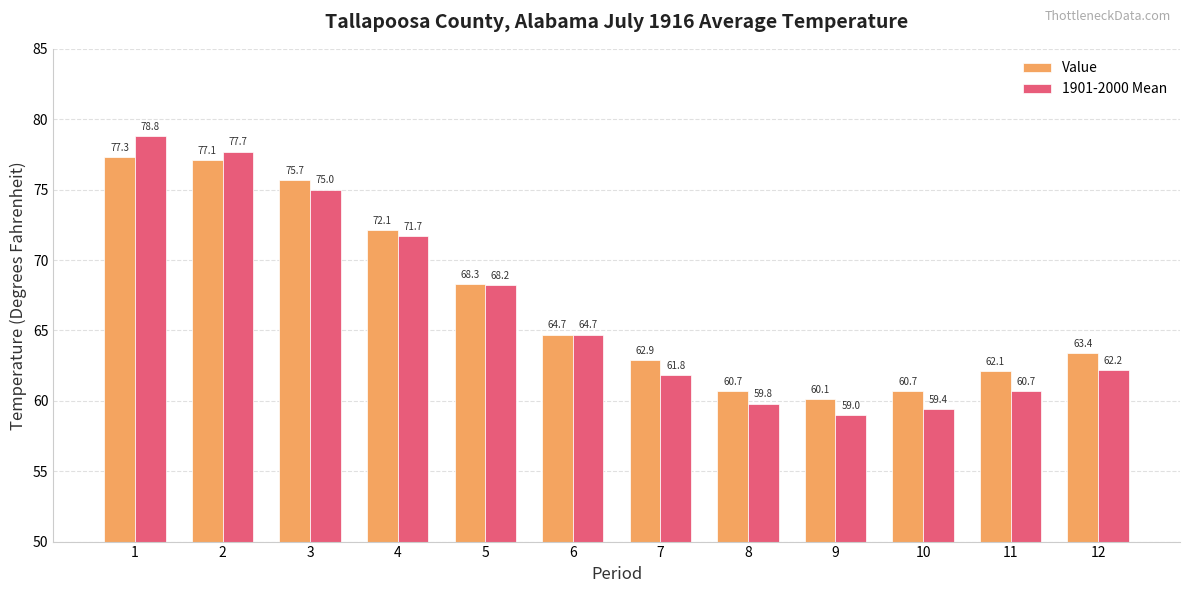

How many bars are there in each group?

2